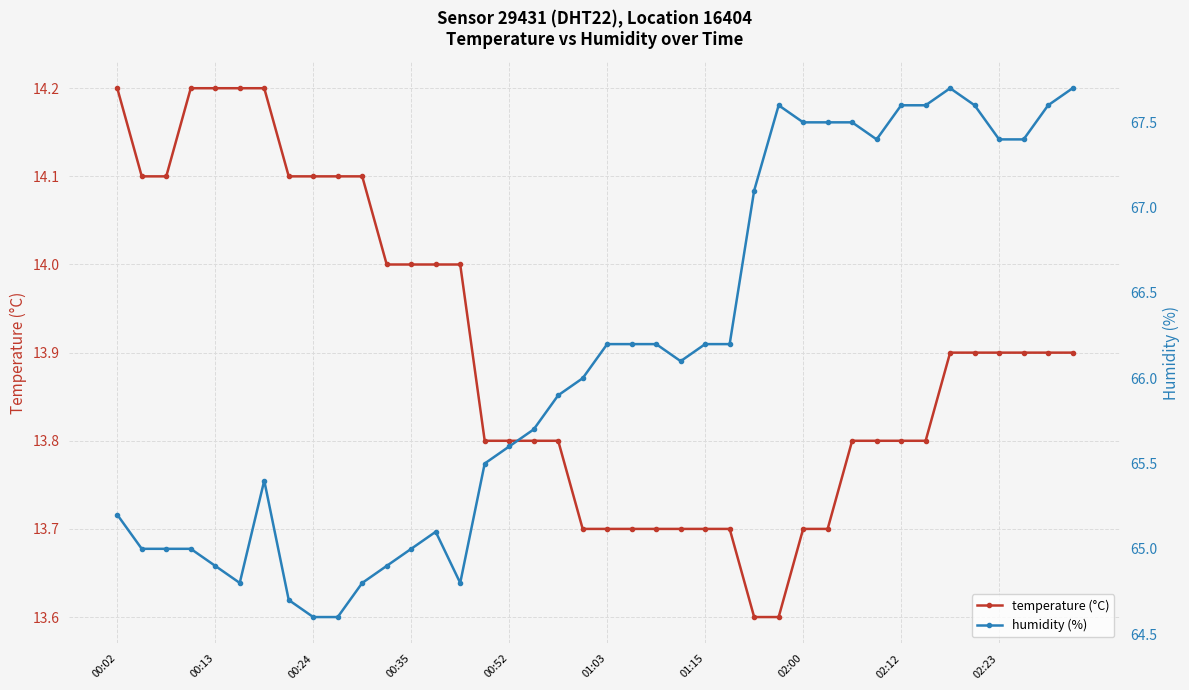

How many values in the humidity series exceed 66?

20